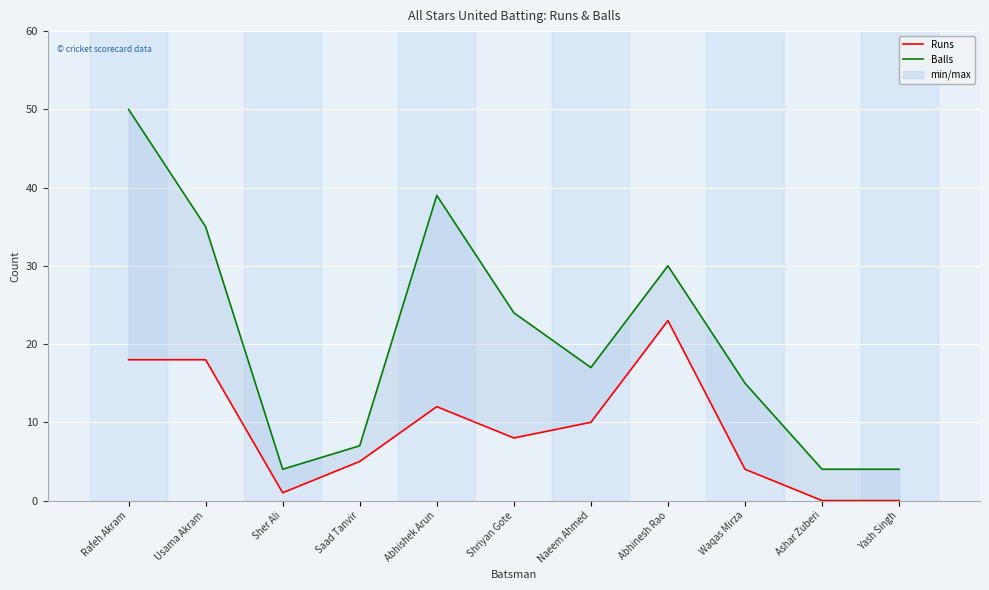

Rank the series at Abhinesh Rao from highest to lowest value.

Balls, Runs